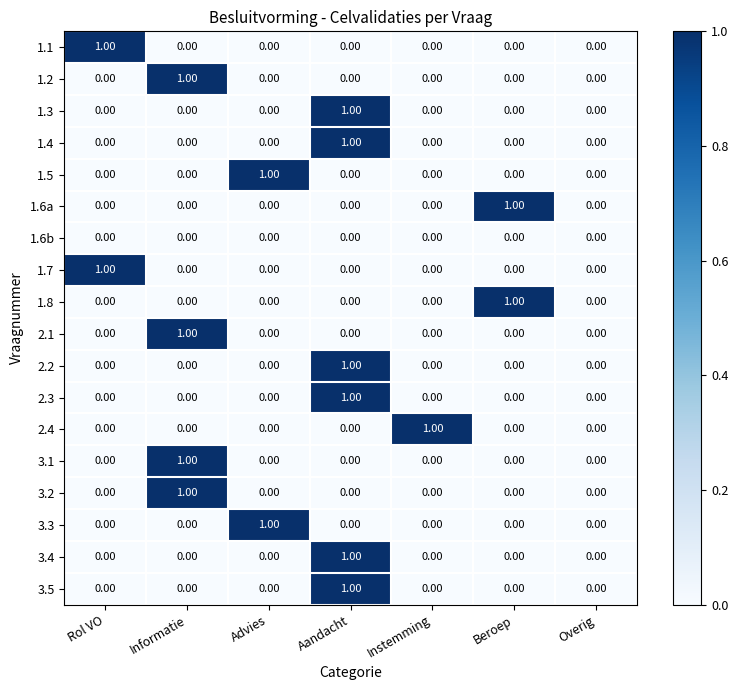

At which category is the sum across all series the highest?

Aandacht